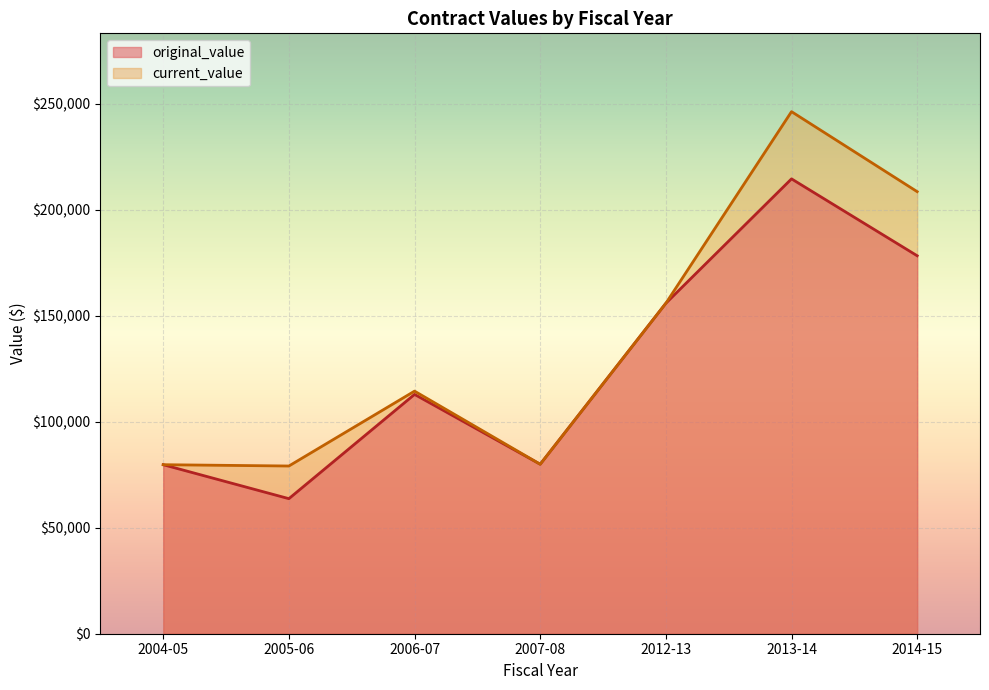

Which category has the lowest value in the original_value series?

2005-06